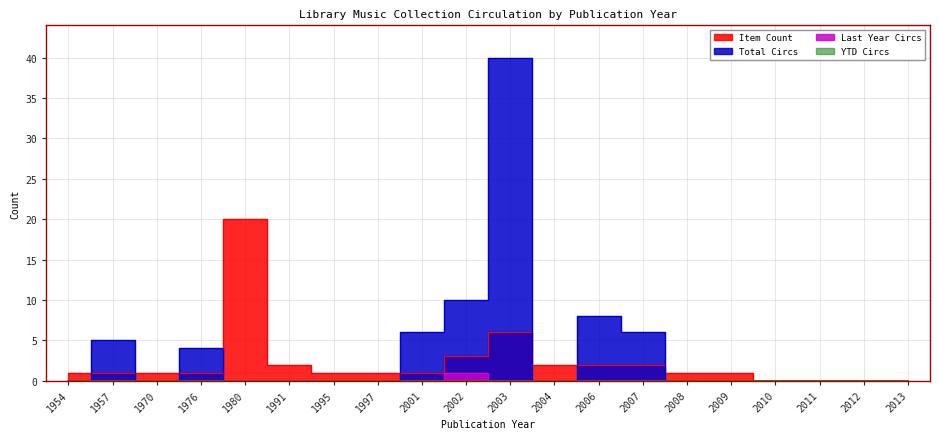

Between 2007 and 2002, which is larger?

2002